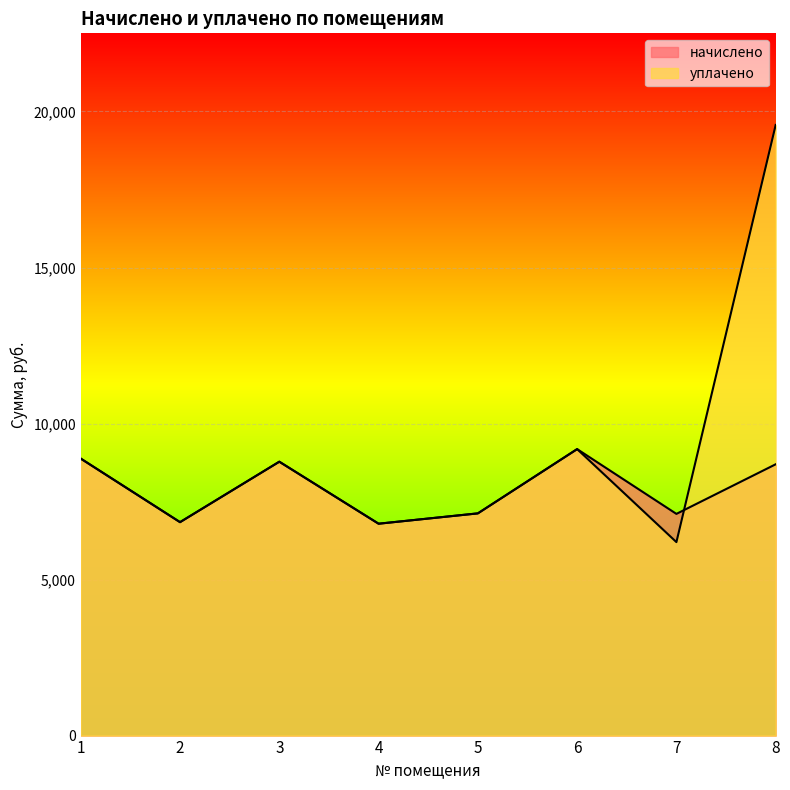

Reading left to right, transcribe all the data shown in this chart.

начислено: 1=8876.2	2=6839.4	3=8776.8	4=6789.6	5=7120.8	6=9180.2	7=7104.5	8=8694.0
уплачено: 1=8876.2	2=6839.4	3=8776.8	4=6789.6	5=7120.8	6=9180.2	7=6200.0	8=19568.9